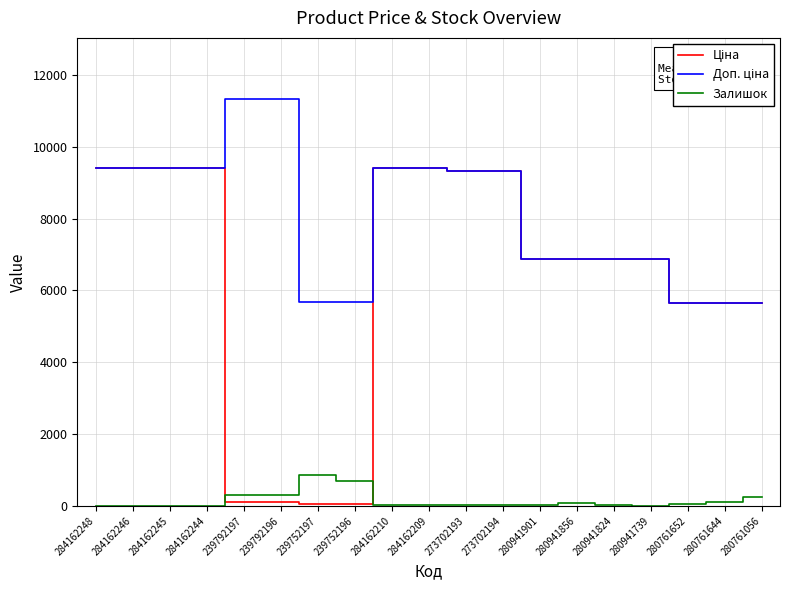

Is it true that Залишок equals 18.0 at 273702194?

True